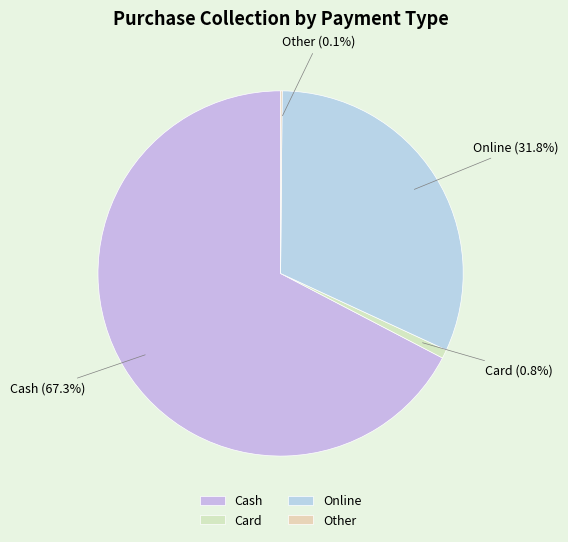

Is Cash the majority of the pie?

Yes